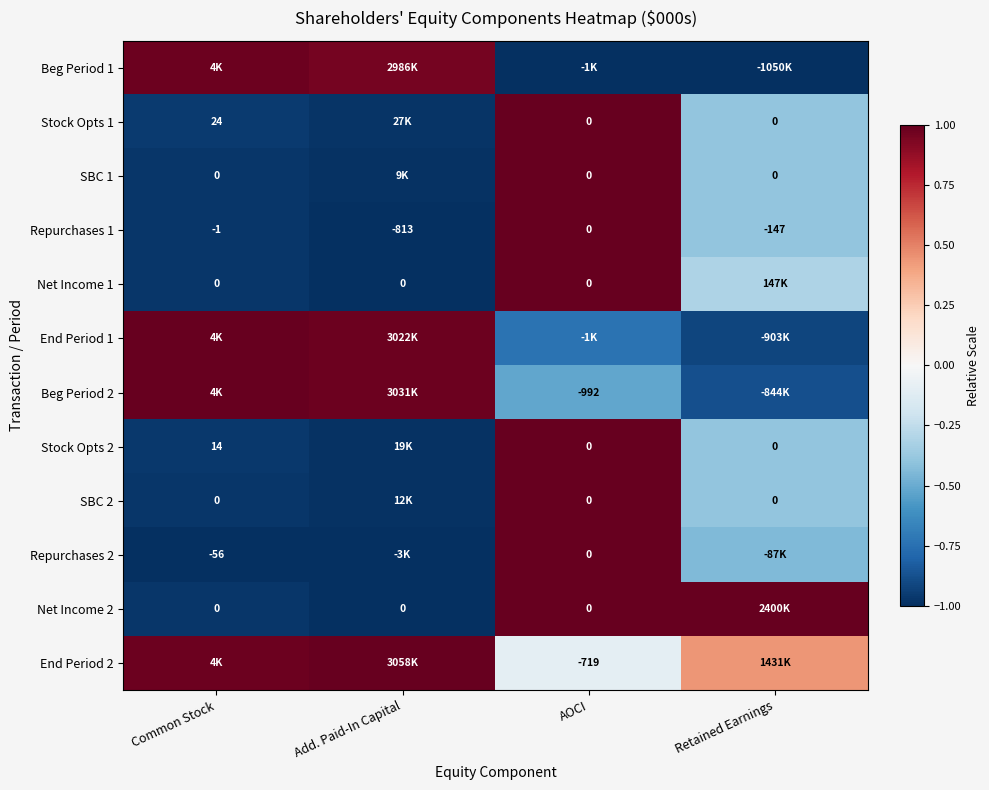

How many data points does each series have?

4